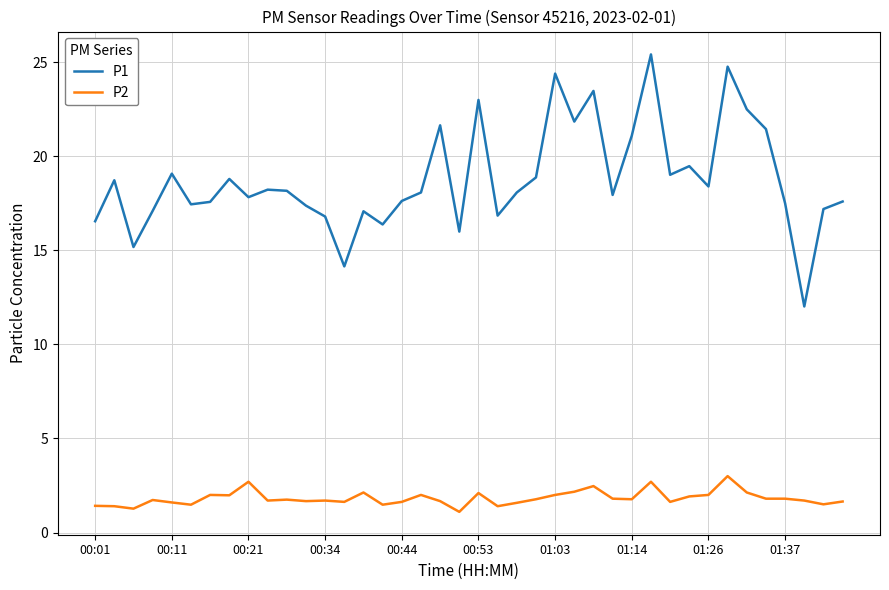

Rank the series by their maximum value, from lowest to highest.

P2, P1